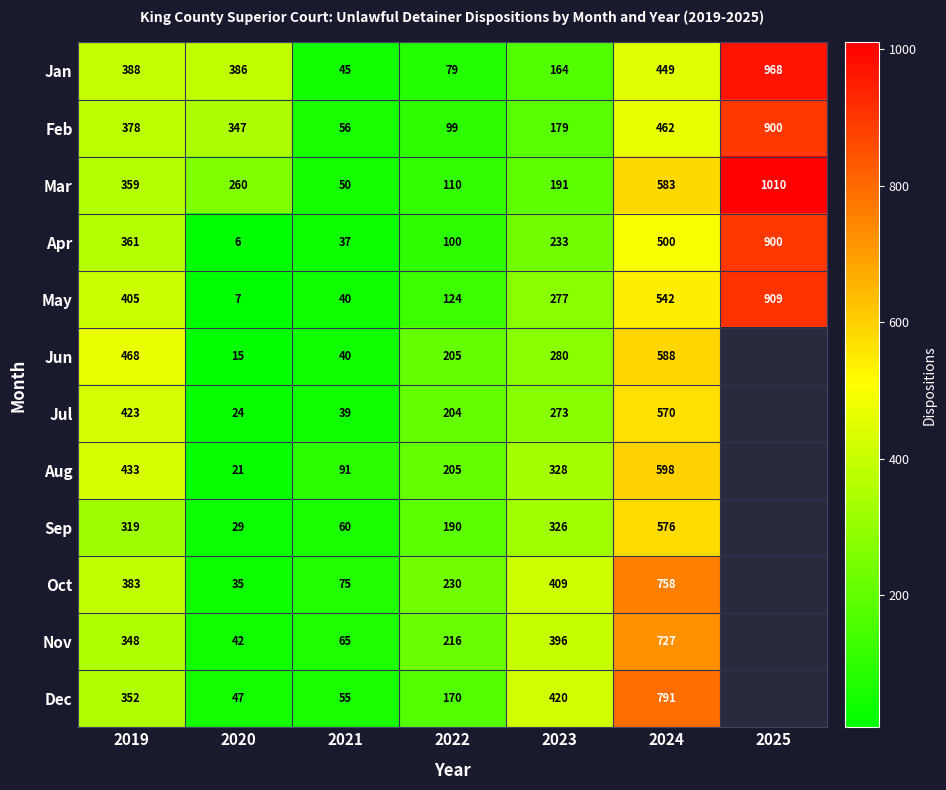

What is the total value across all series at 2019?

4617